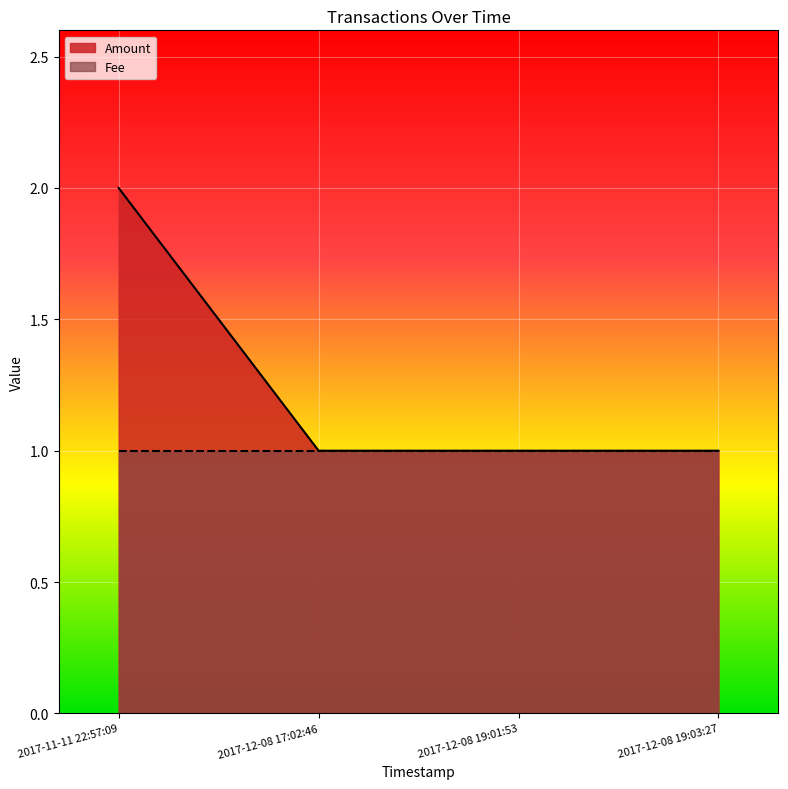

Where is Amount nearest to the value 1?

2017-12-08 17:02:46